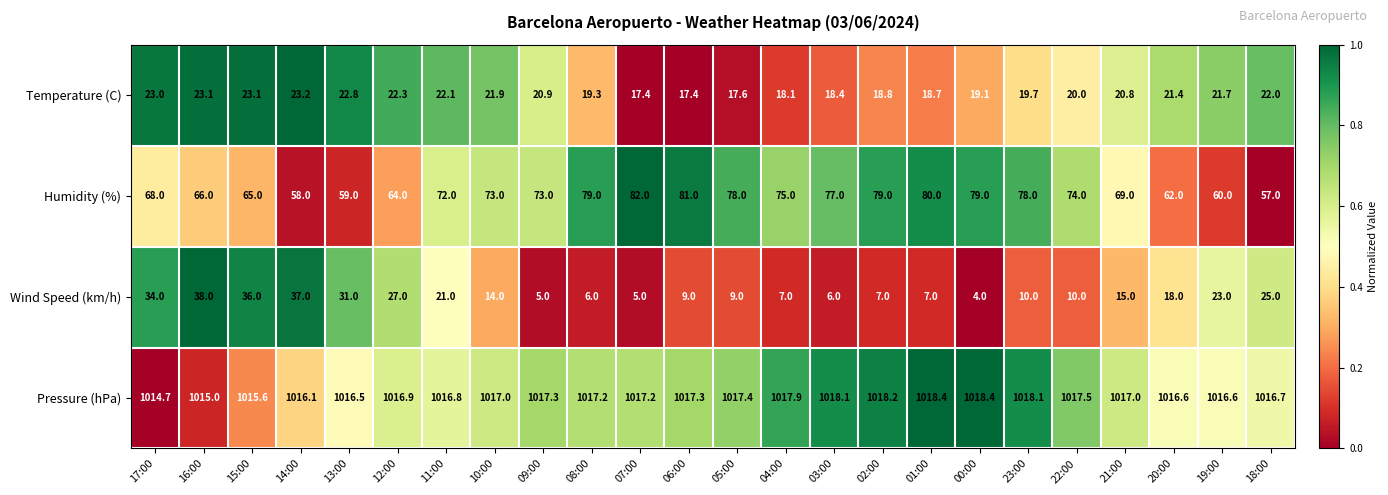

List the series in order of their peak value, lowest first.

Temperature (C), Wind Speed (km/h), Humidity (%), Pressure (hPa)